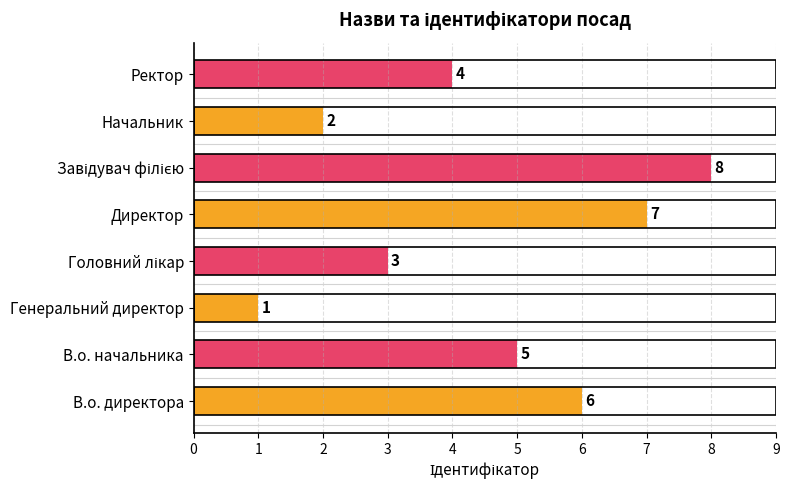

Rank the categories by value from highest to lowest.

Завідувач філією, Директор, В.о. директора, В.о. начальника, Ректор, Головний лікар, Начальник, Генеральний директор